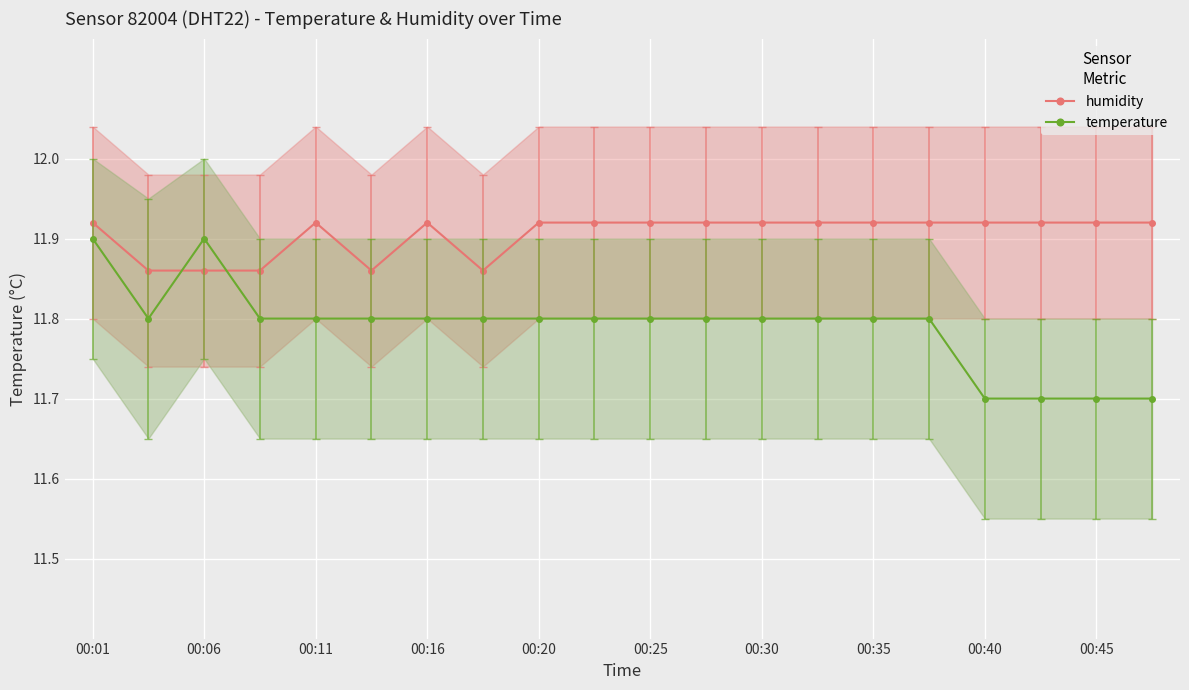

True or false: humidity has more than 1 points higher than both neighbors.

True